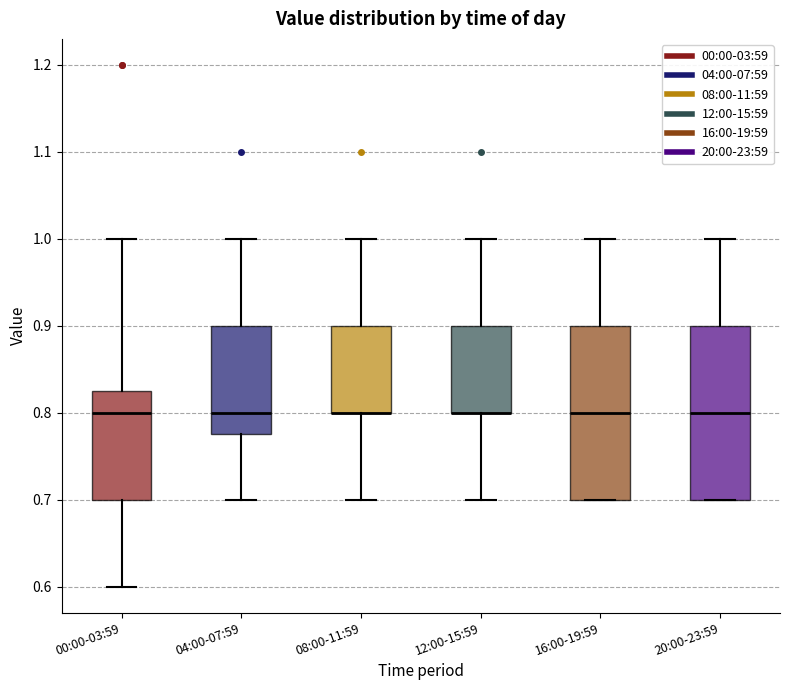

Reading left to right, transcribe this box plot: for each box, give where its median line is, the range the box spans, and where its two whiskers end, as read against the y-axis. The values are not printed on the chart, so give them approximately, as read against the axis.

00:00-03:59: median 0.80, box 0.70 to 0.83, whiskers 0.60 to 1.00
04:00-07:59: median 0.80, box 0.78 to 0.90, whiskers 0.70 to 1.00
08:00-11:59: median 0.80 (drawn on the box's lower edge), box 0.80 to 0.90, whiskers 0.70 to 1.00
12:00-15:59: median 0.80 (drawn on the box's lower edge), box 0.80 to 0.90, whiskers 0.70 to 1.00
16:00-19:59: median 0.80, box 0.70 to 0.90, whiskers 0.70 to 1.00
20:00-23:59: median 0.80, box 0.70 to 0.90, whiskers 0.70 to 1.00